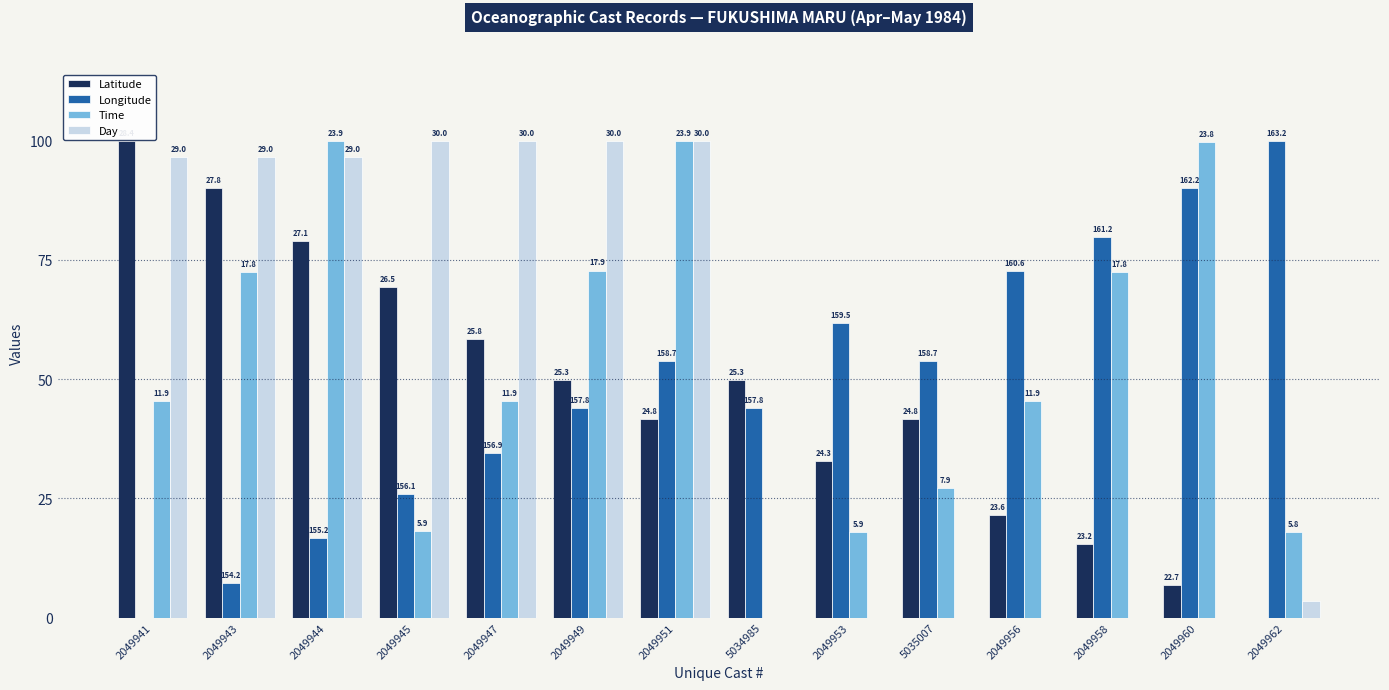

What is the greatest value displayed?

100.0